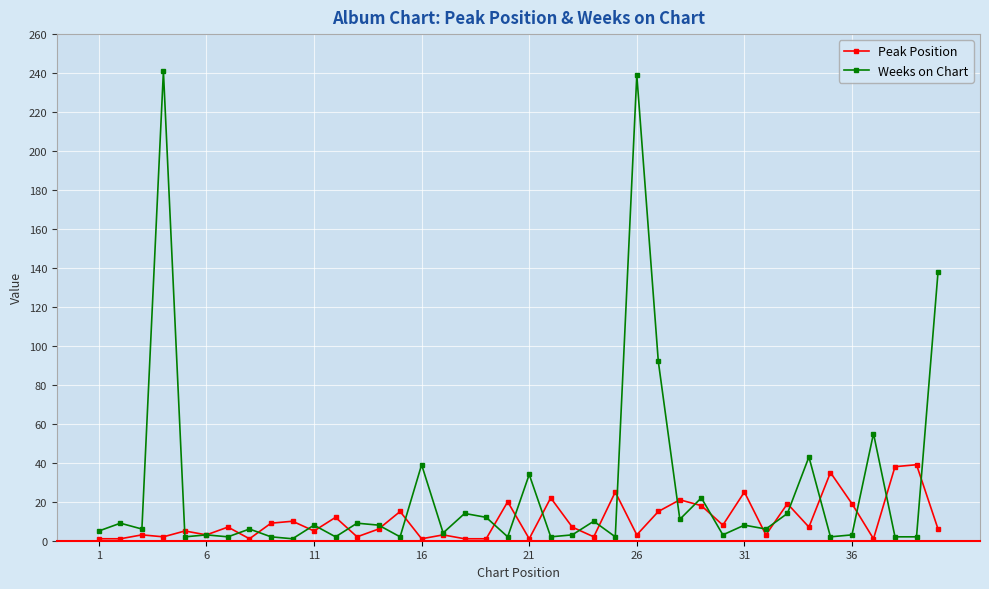

What is the maximum value shown in the chart?

241